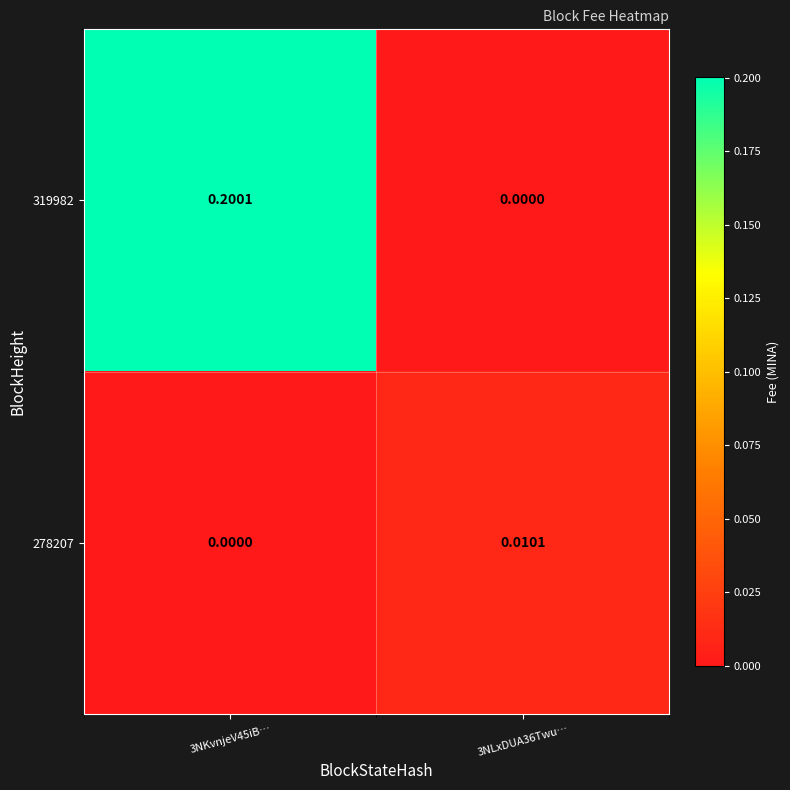

Rank the series by their average value, from lowest to highest.

278207, 319982